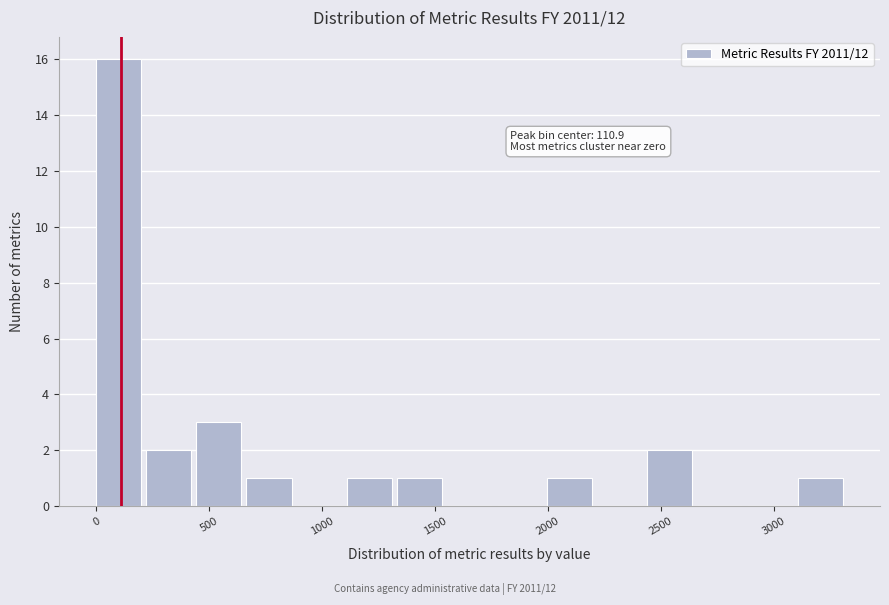

Over which range of the x-axis is the bar tallest?

0 to 200